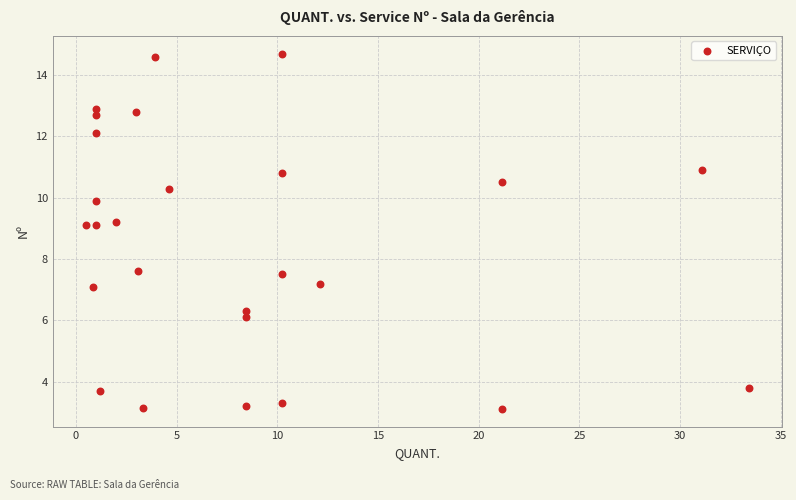

What is the range of X values (max minus min)?

32.9